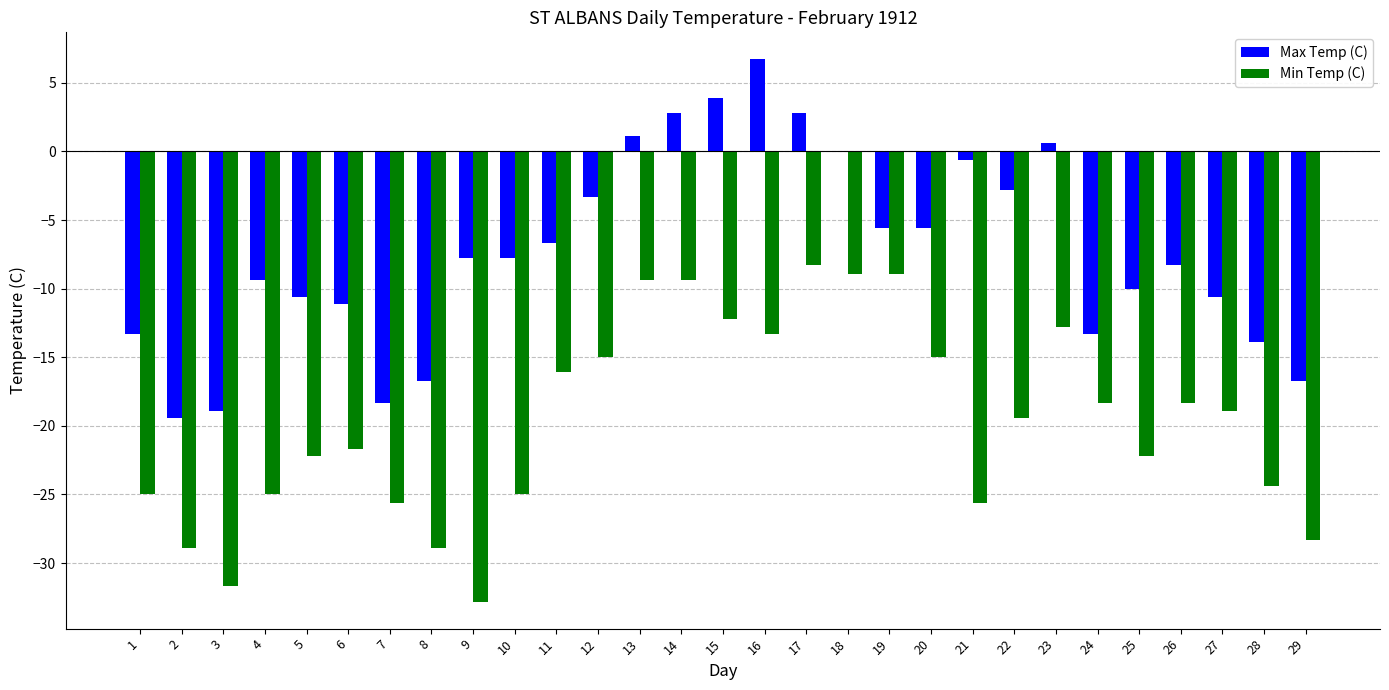

What is the difference between the Min Temp (C) values at 15 and 22?

7.2